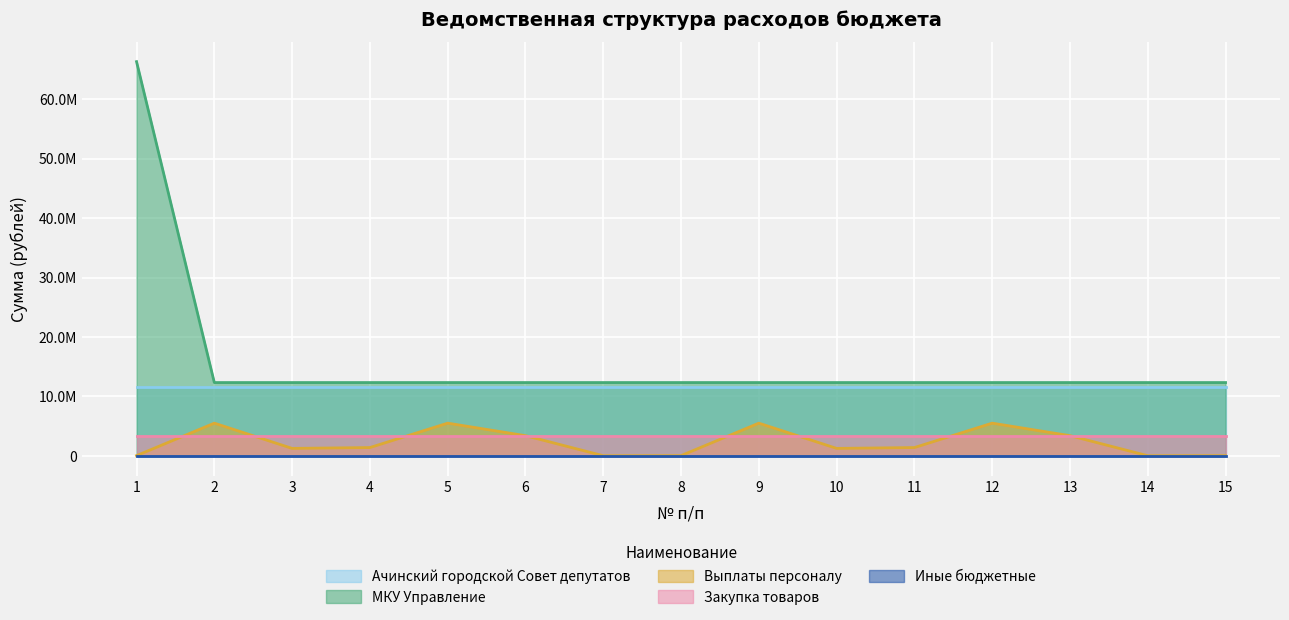

Where is Иные бюджетные nearest to the value 23076?

1